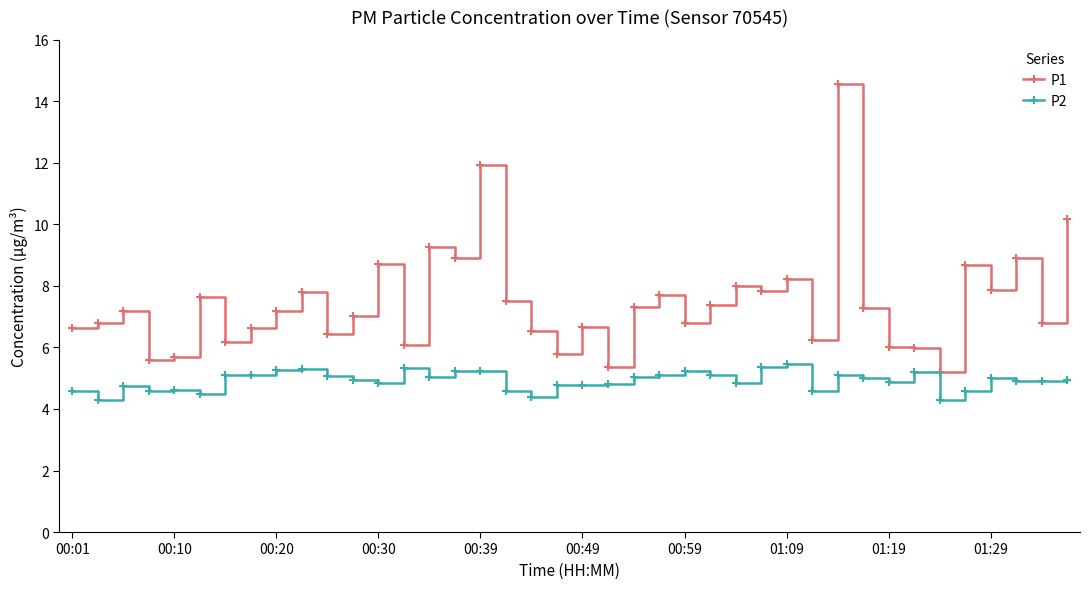

In P1, how many points are lower than both neighbors (excluding endpoints)?

13